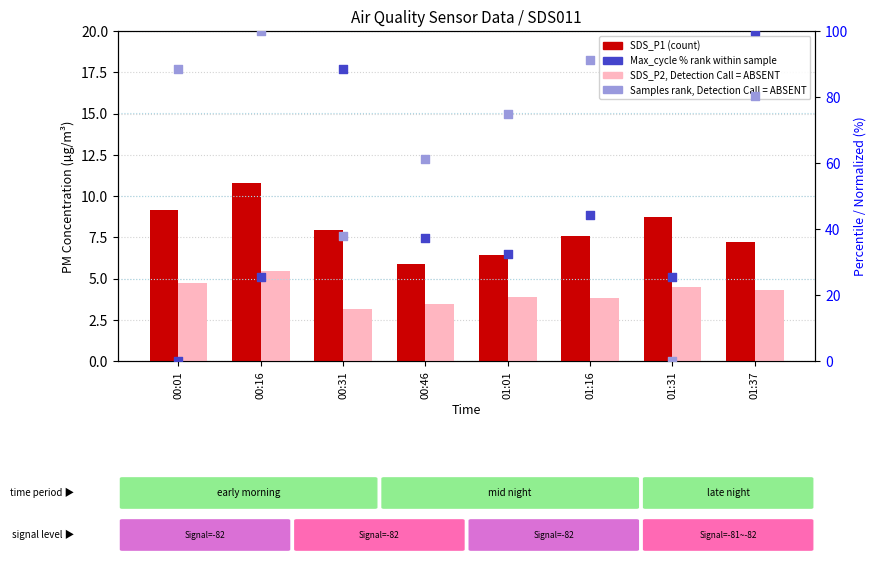

Which series has the widest spread of Y values?

Max_cycle (normalized %)